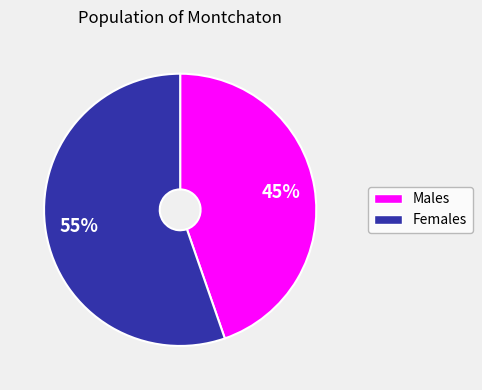

Is there a majority slice in this chart?

Yes